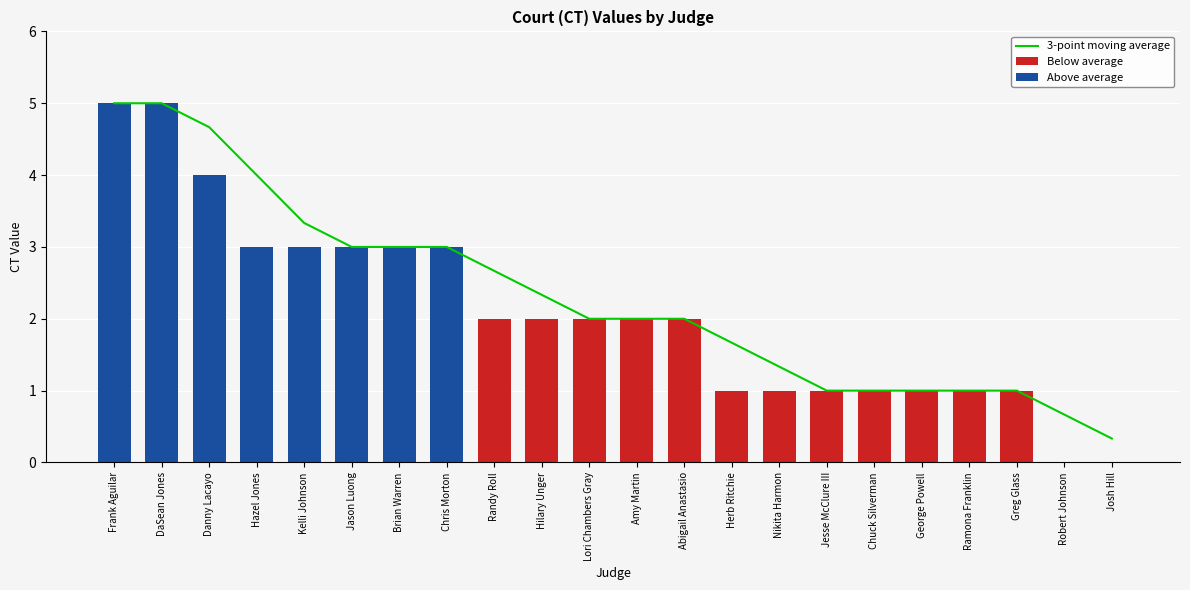

What is the greatest value displayed?

5.0